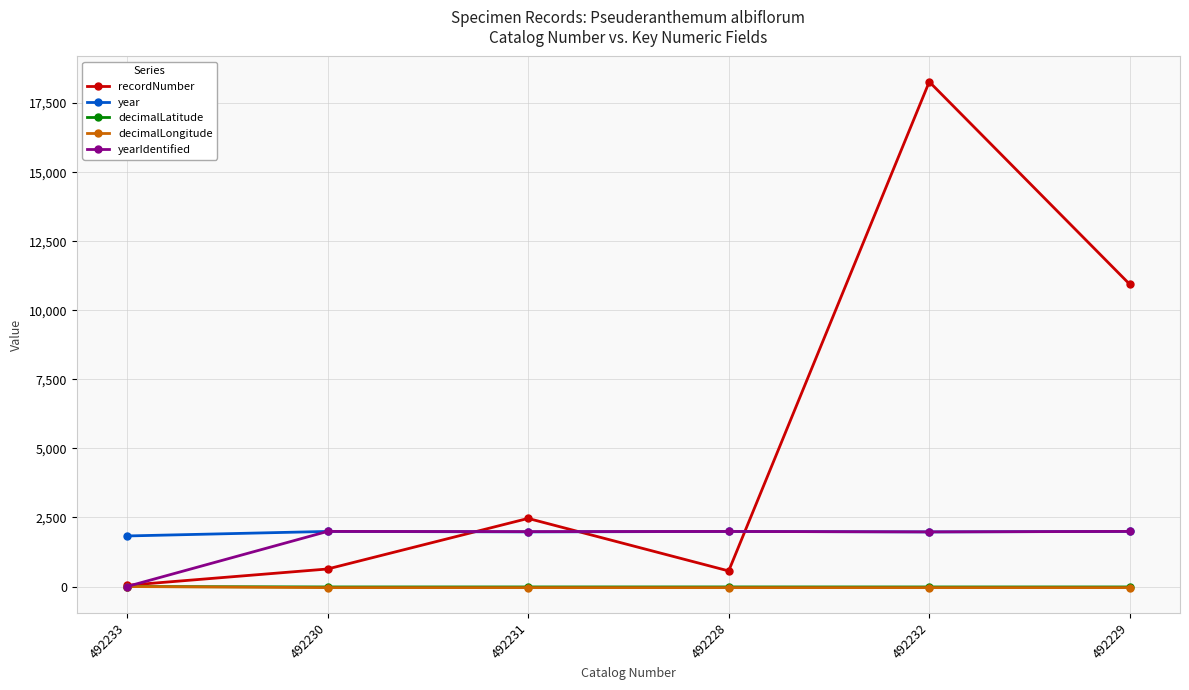

True or false: year and decimalLongitude cross at least once.

False